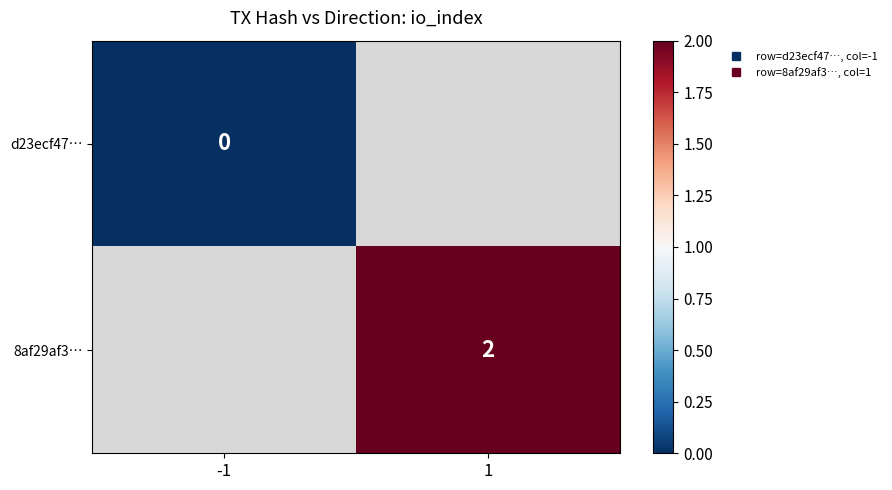

How many data points does each series have?

2